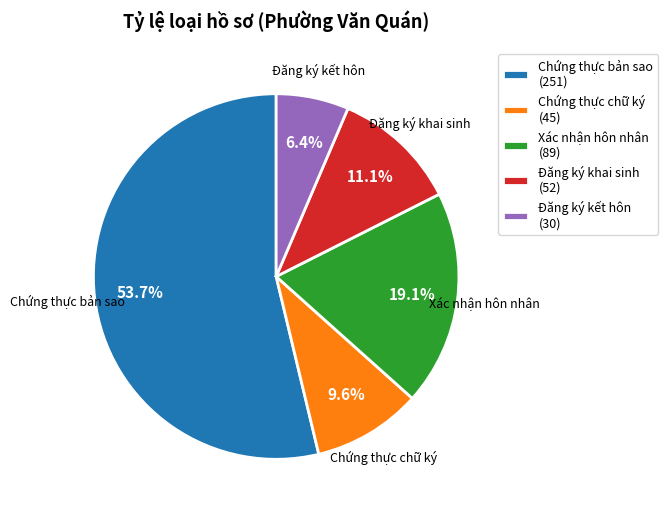

Is the sum of Chứng thực bản sao (251) and Đăng ký khai sinh (52) greater than half?

Yes